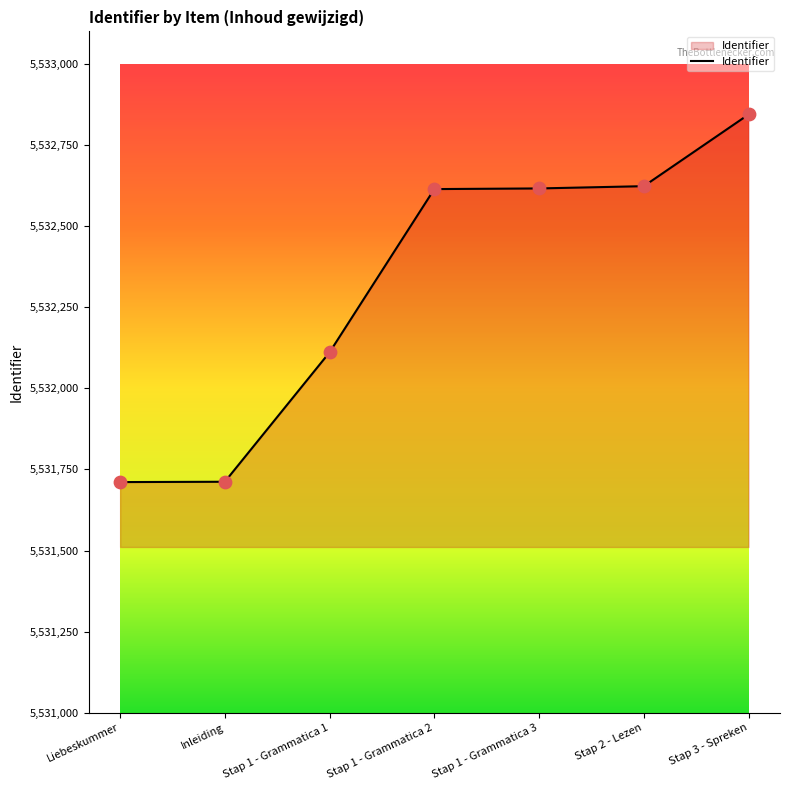

What is the change in value from Inleiding to Stap 3 - Spreken?

+1132